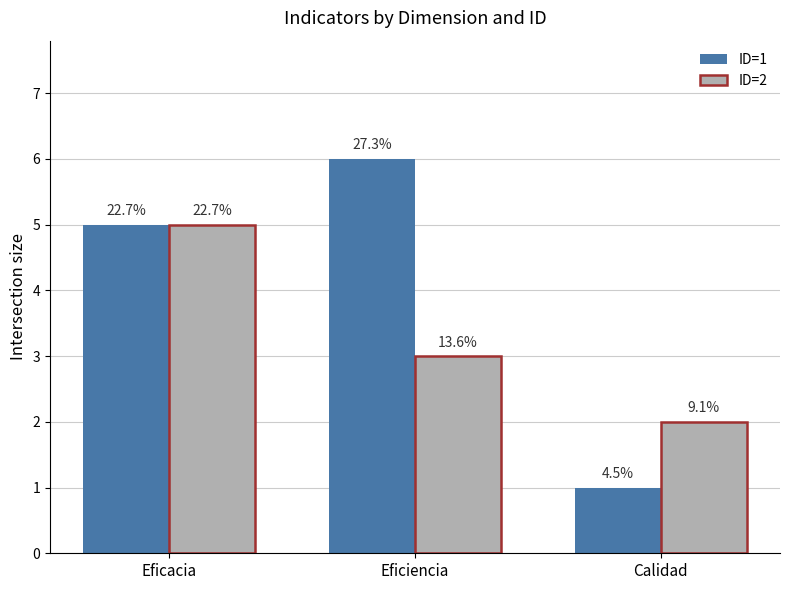

What is the label of the 1st bar from the left?

Eficacia